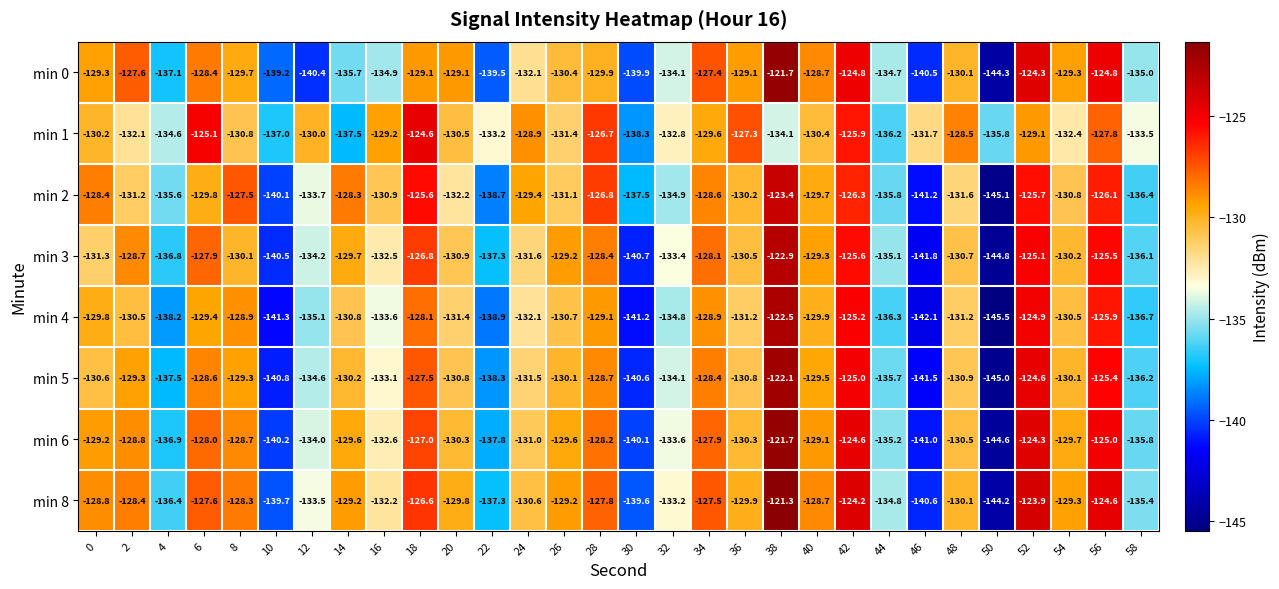

What is the difference between the min 6 values at 4 and 10?

3.3